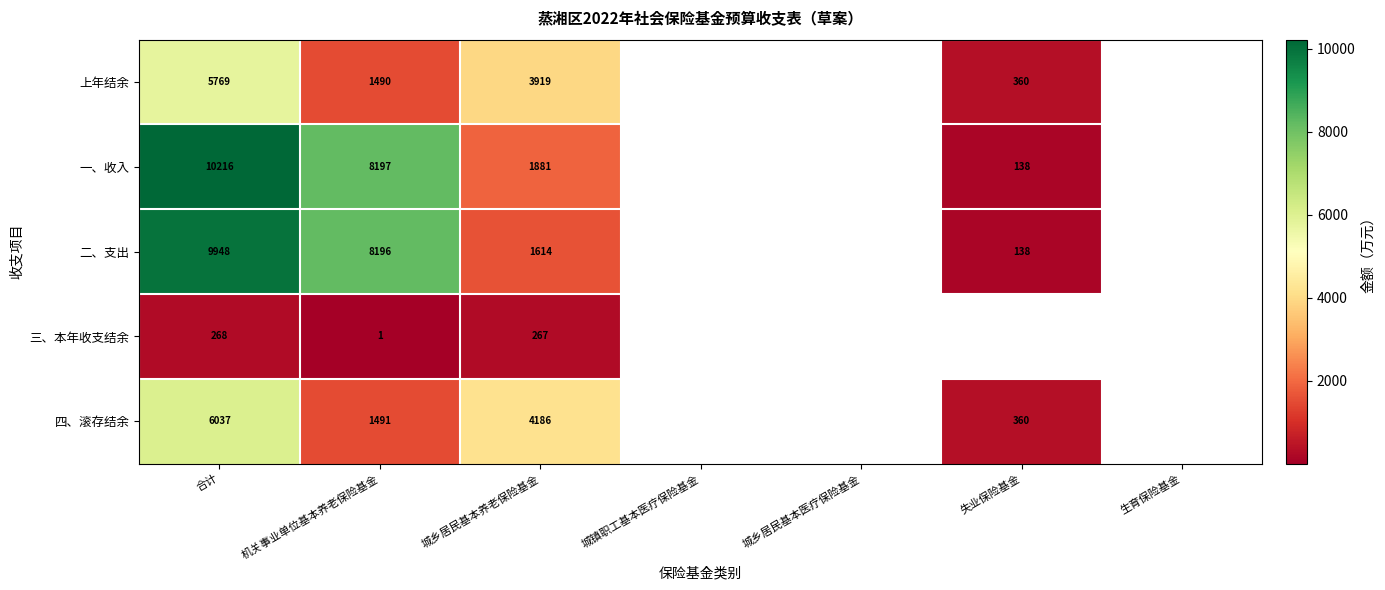

Is it true that 一、收入 equals 3254 at 城乡居民基本养老保险基金?

False